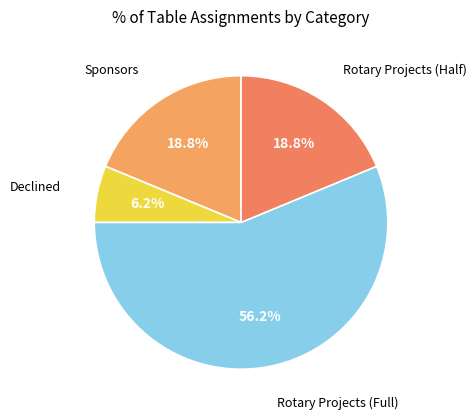

What percentage is the Rotary Projects (Half) slice, to the nearest percent?

19%